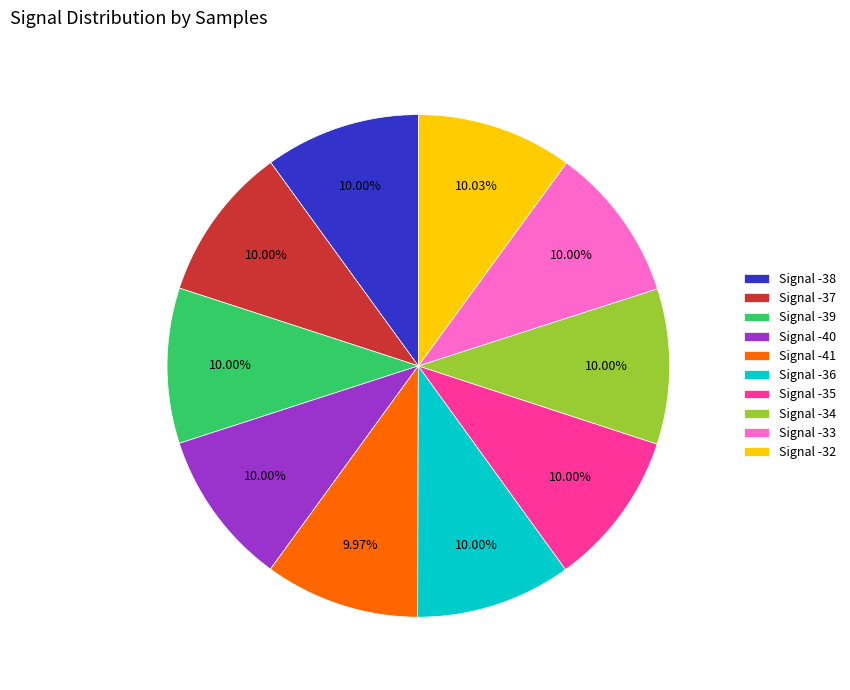

Is it true that Signal -35 is 15% of the pie?

False